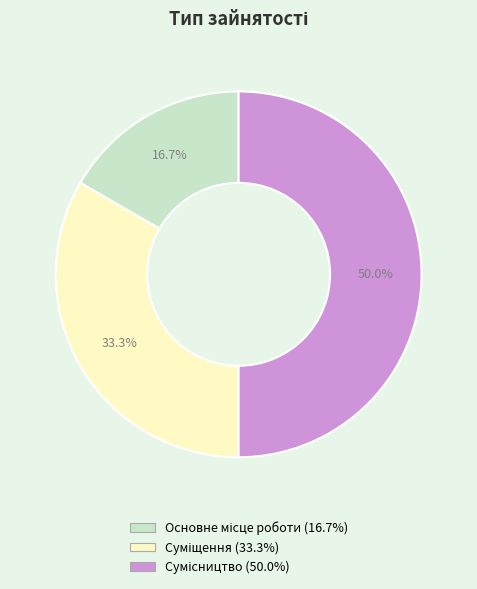

Count the number of slices in the pie.

3